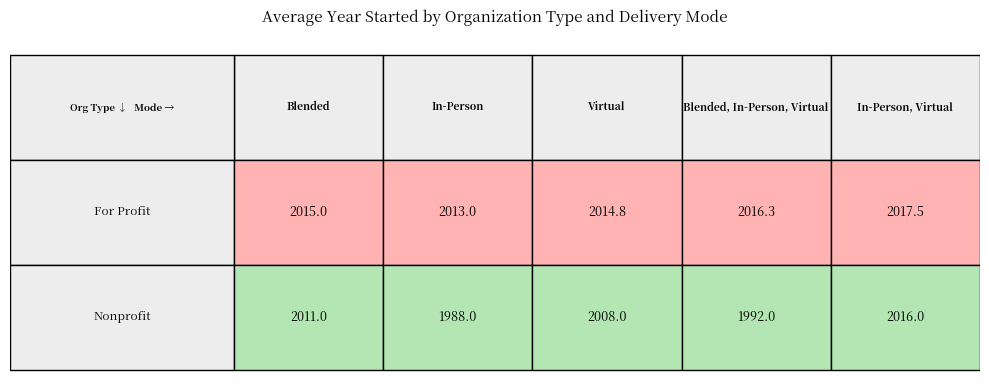

List the series in order of their overall mean, lowest first.

Nonprofit, For Profit